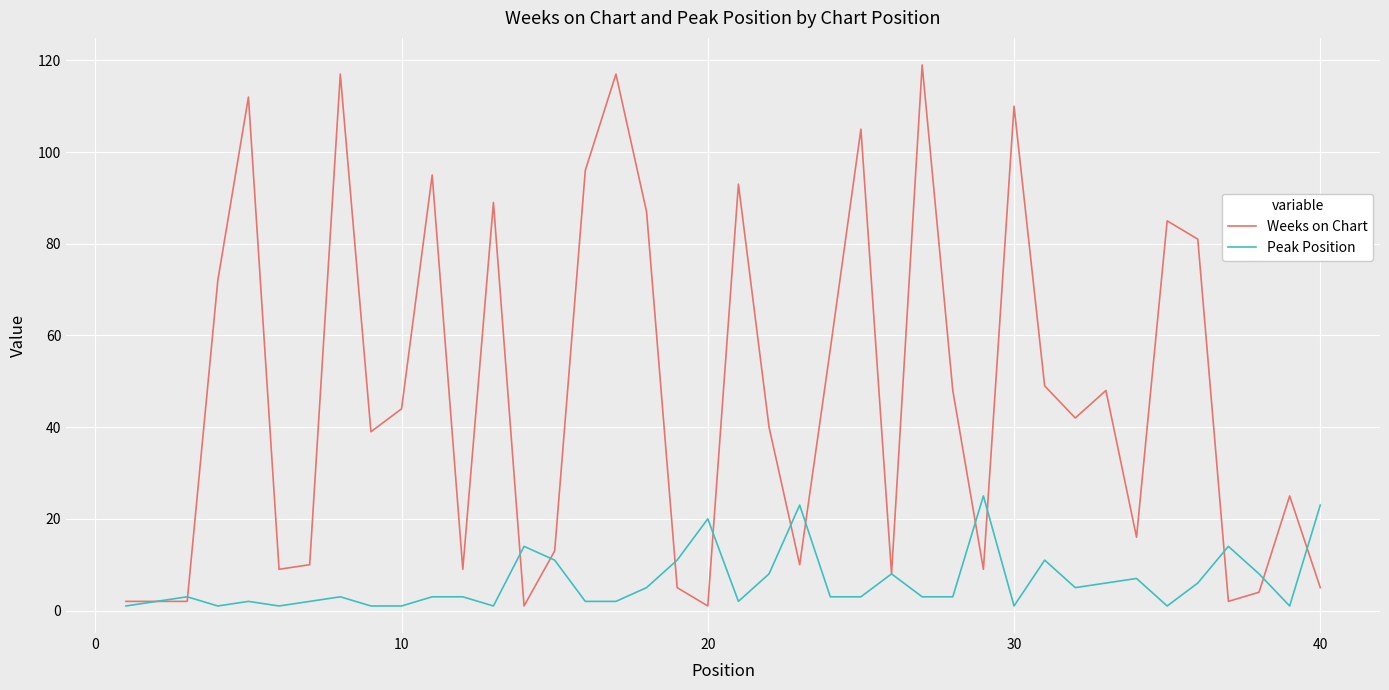

List the series in order of their overall mean, highest first.

Weeks on Chart, Peak Position